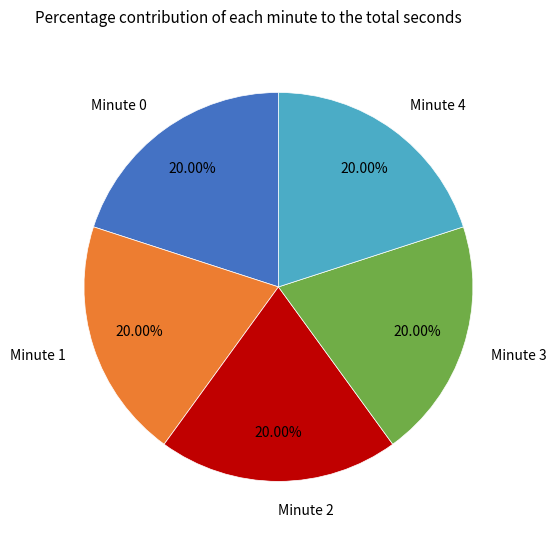

Is there a majority slice in this chart?

No